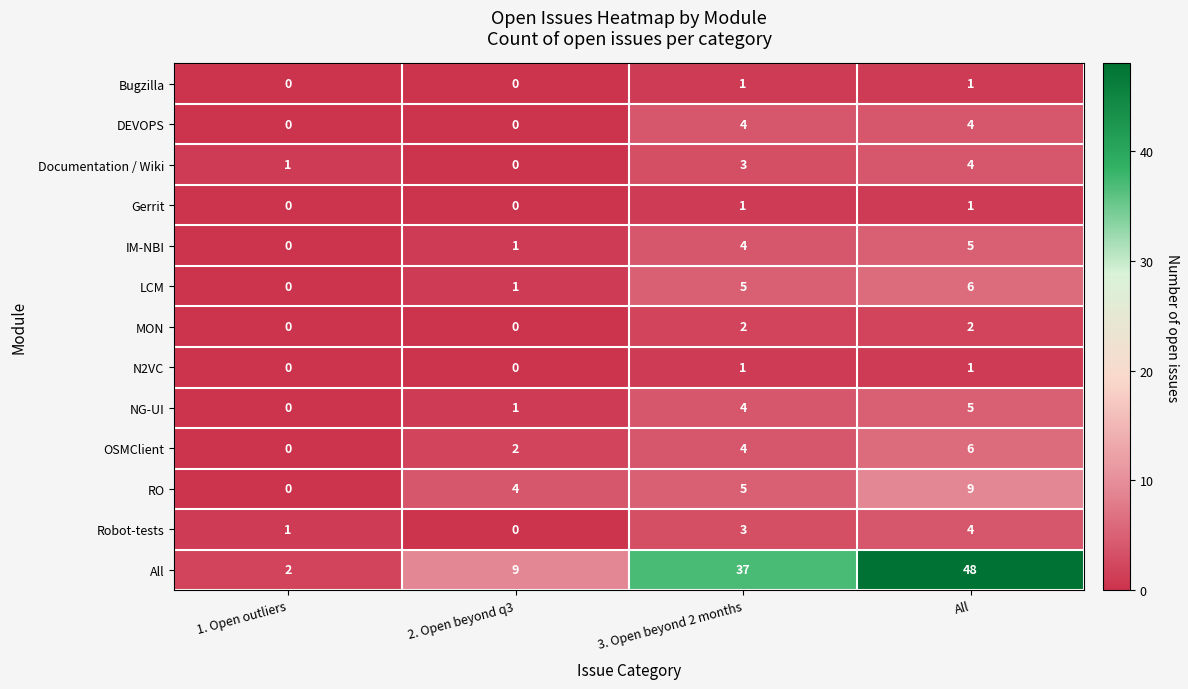

At which category is the sum across all series the highest?

All